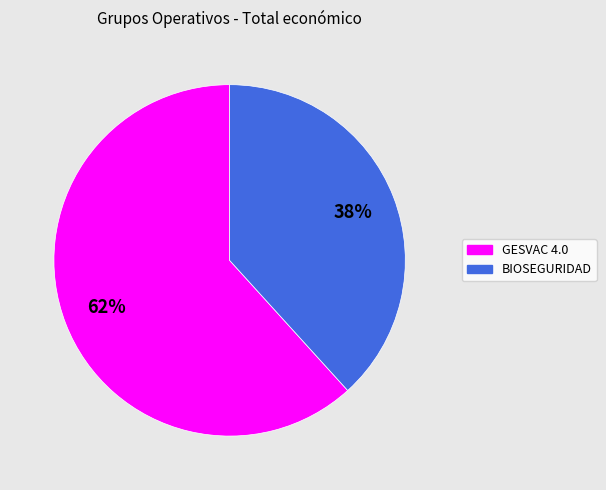

Combined, do BIOSEGURIDAD and GESVAC 4.0 account for over 50%?

Yes